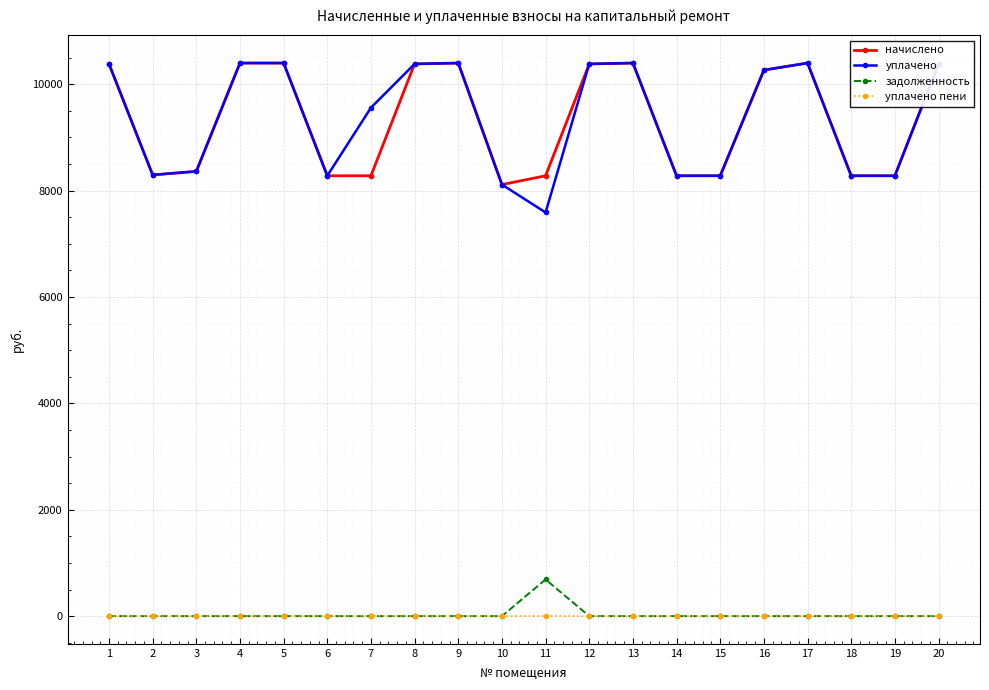

What are all the series names shown in the legend?

начислено, уплачено, задолженность, уплачено пени